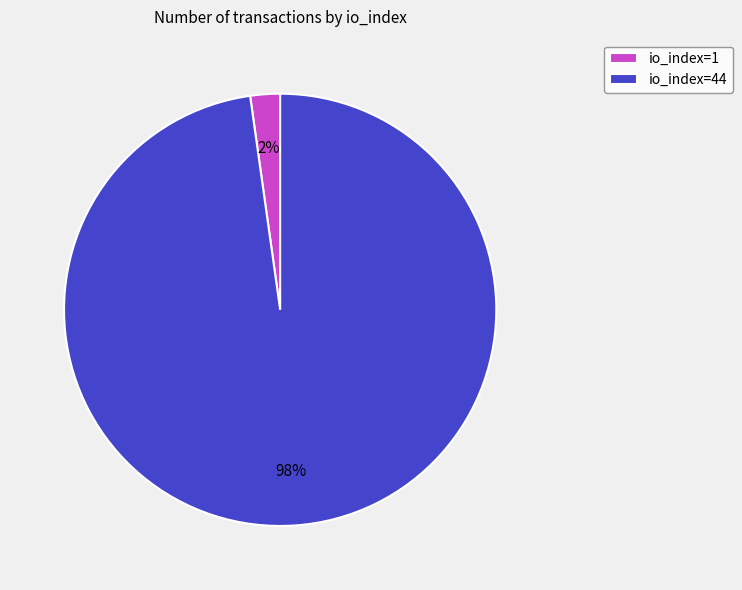

Which slice is the smallest?

io_index=1